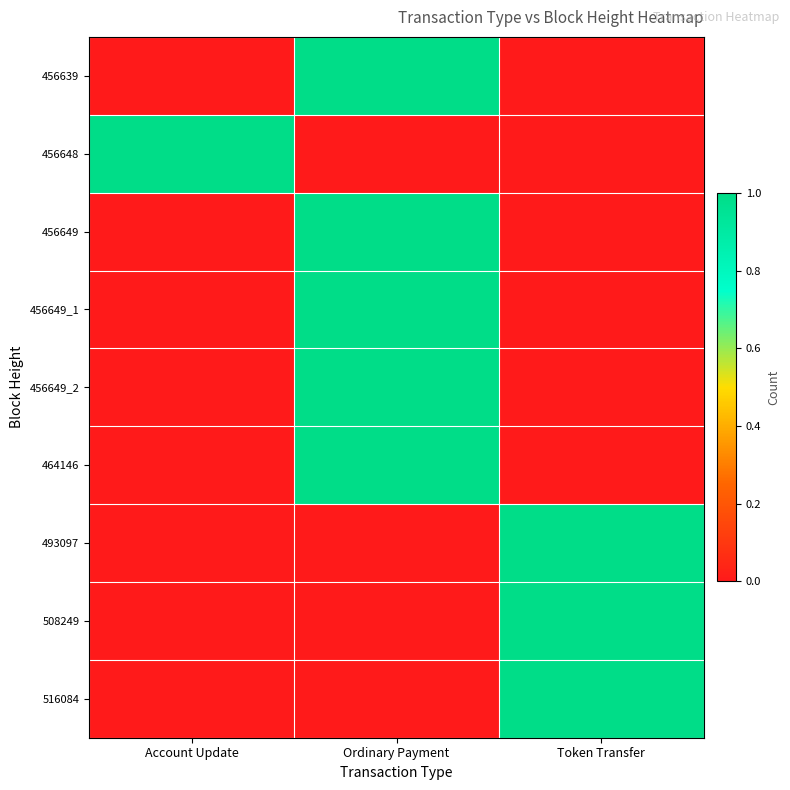

At which category is the sum across all series the highest?

Ordinary Payment